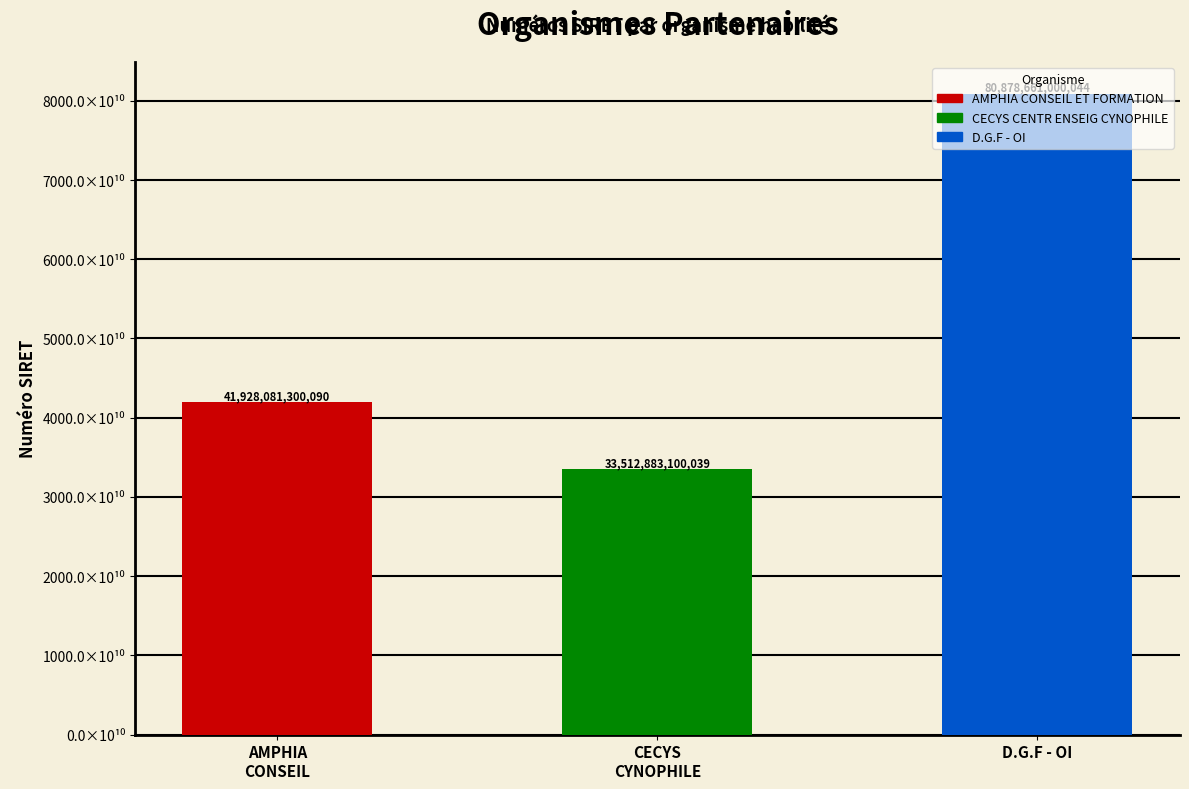

True or false: the data shows 52028488552551 at D.G.F - OI.

False